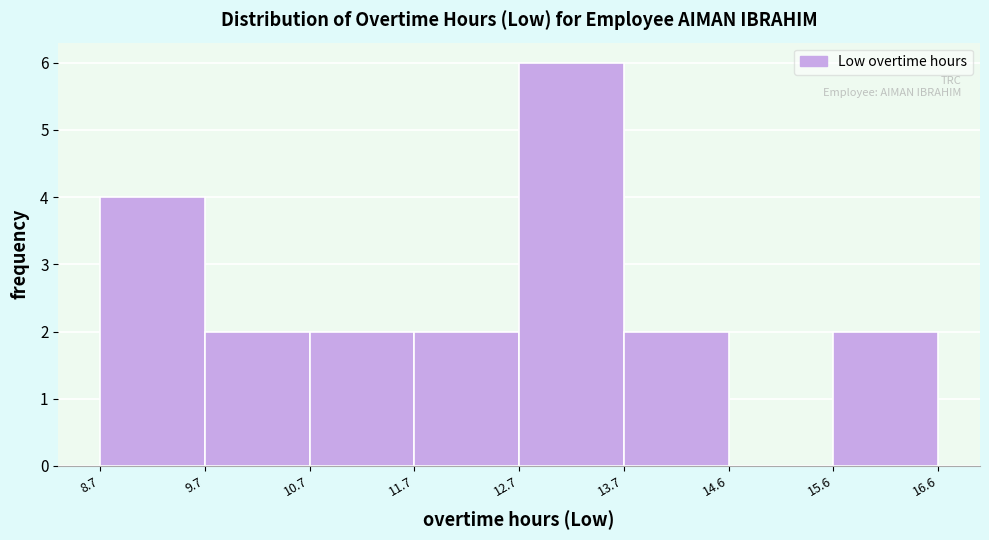

What is the height of the bar covering 12.7 to 13.7 on the x-axis? The values are not printed on the chart, so give them approximately, as read against the axis.

6